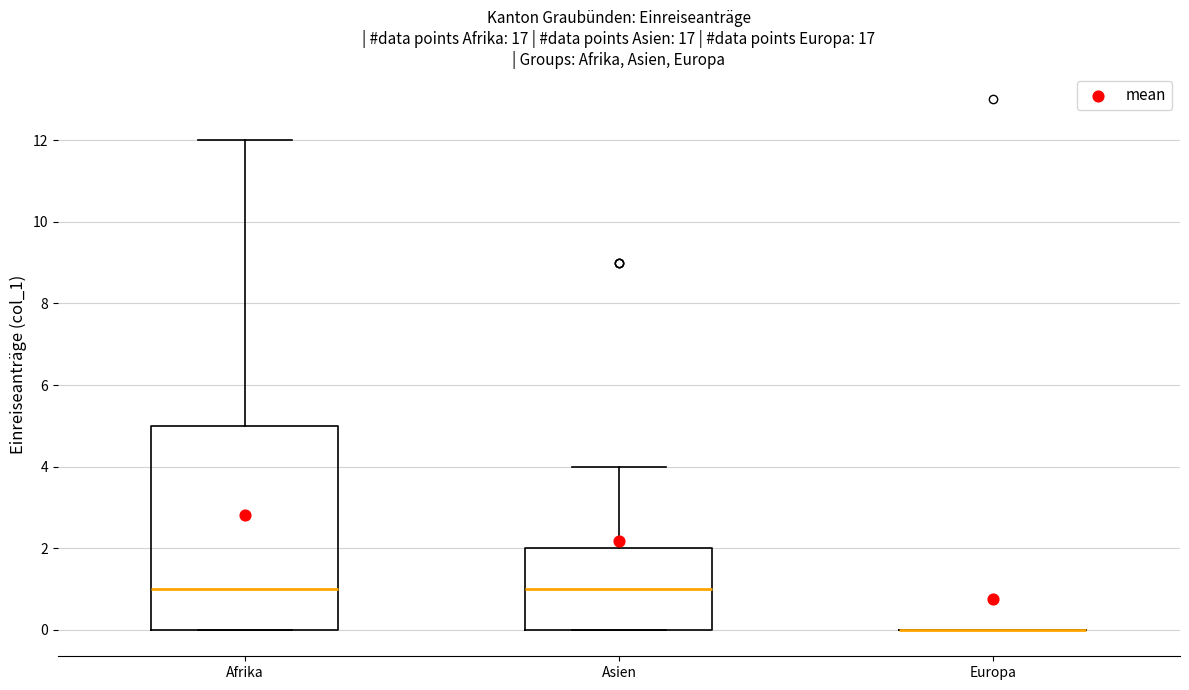

Where is the upper edge of the box for Afrika on the y-axis? The values are not printed on the chart, so give them approximately, as read against the axis.

5